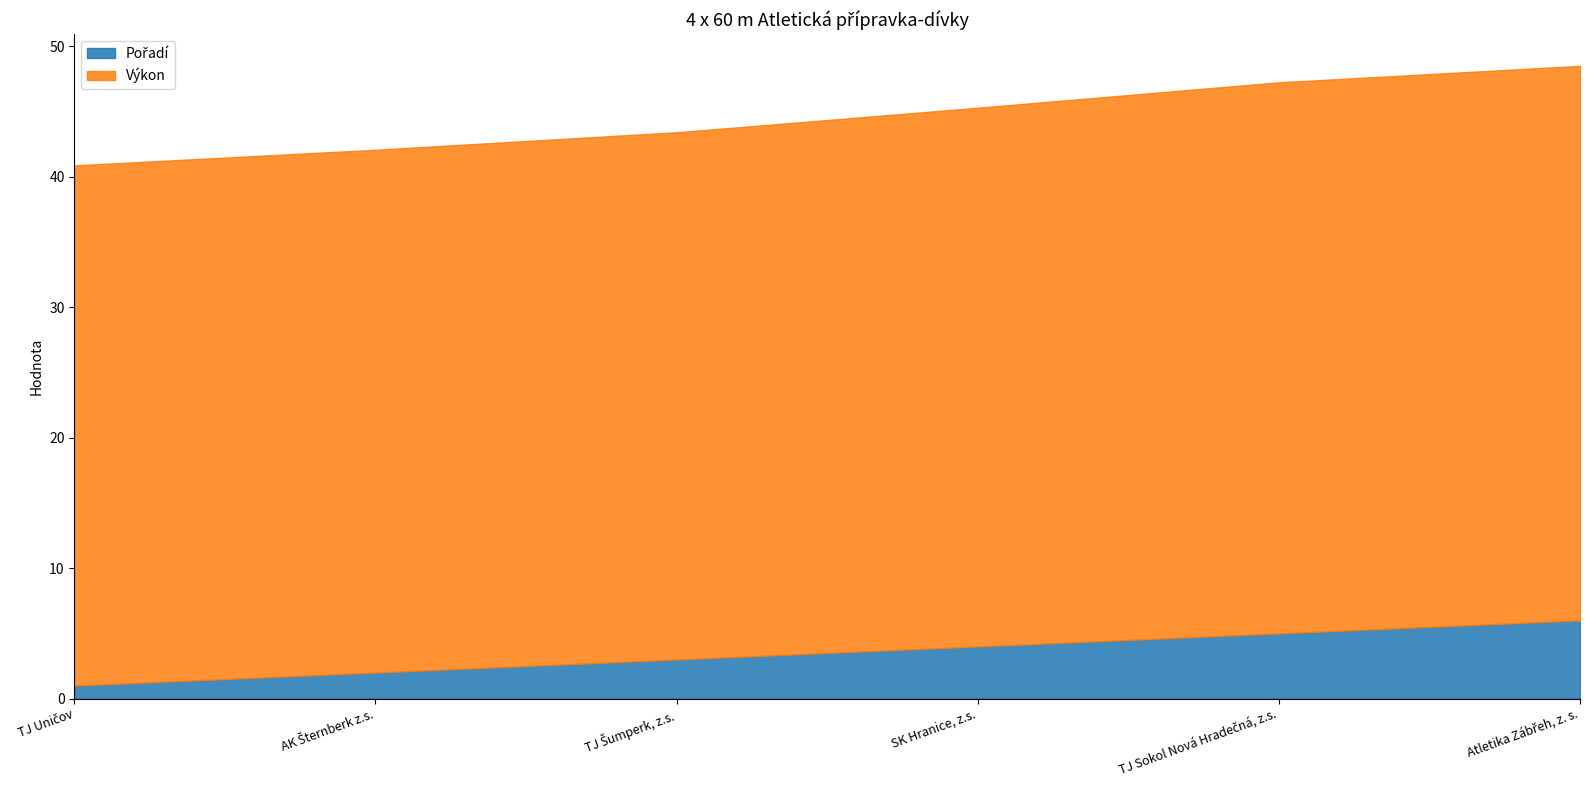

Rank the series by their maximum value, from lowest to highest.

Pořadí, Výkon